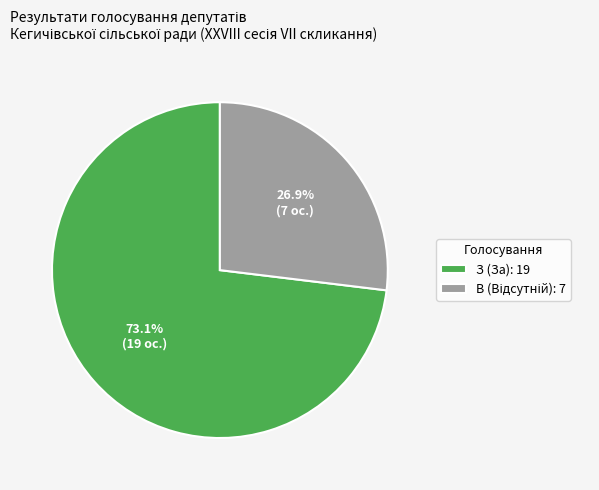

What percentage is NOT represented by З (За): 19?

26.9%